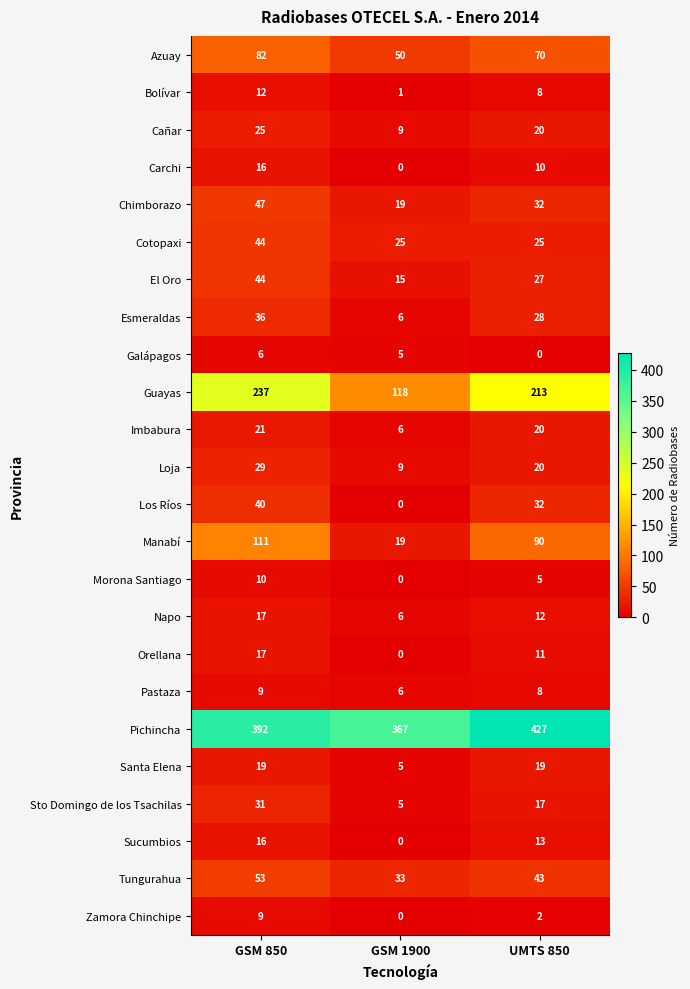

What is the difference between the maximum and second lowest values in the Cañar series?

5